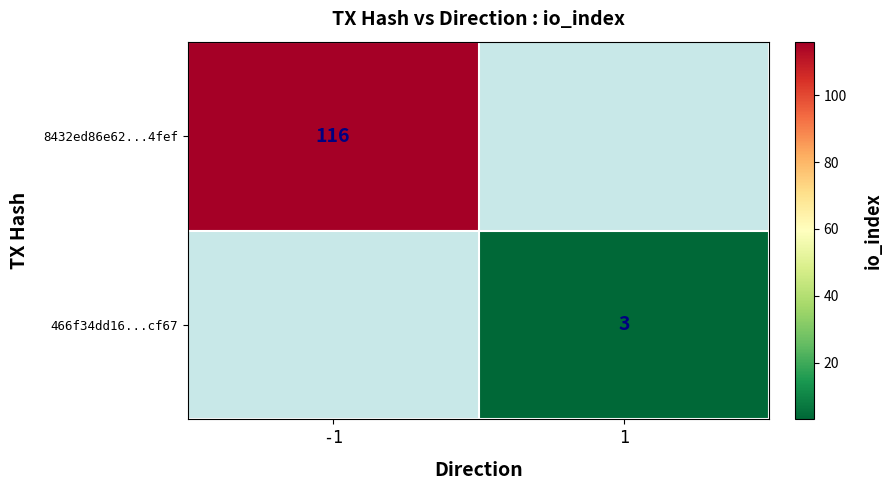

How many categories are shown in the chart?

2